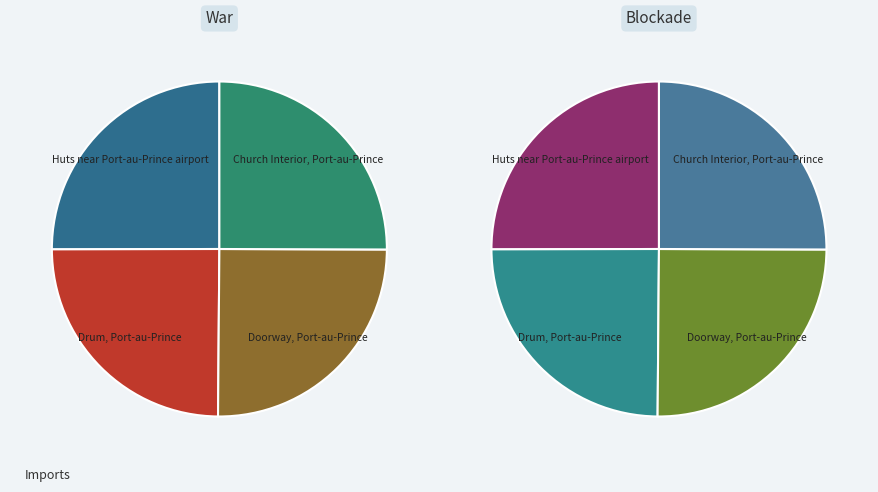

True or false: Huts near Port-au-Prince airport accounts for 25% of the total.

True